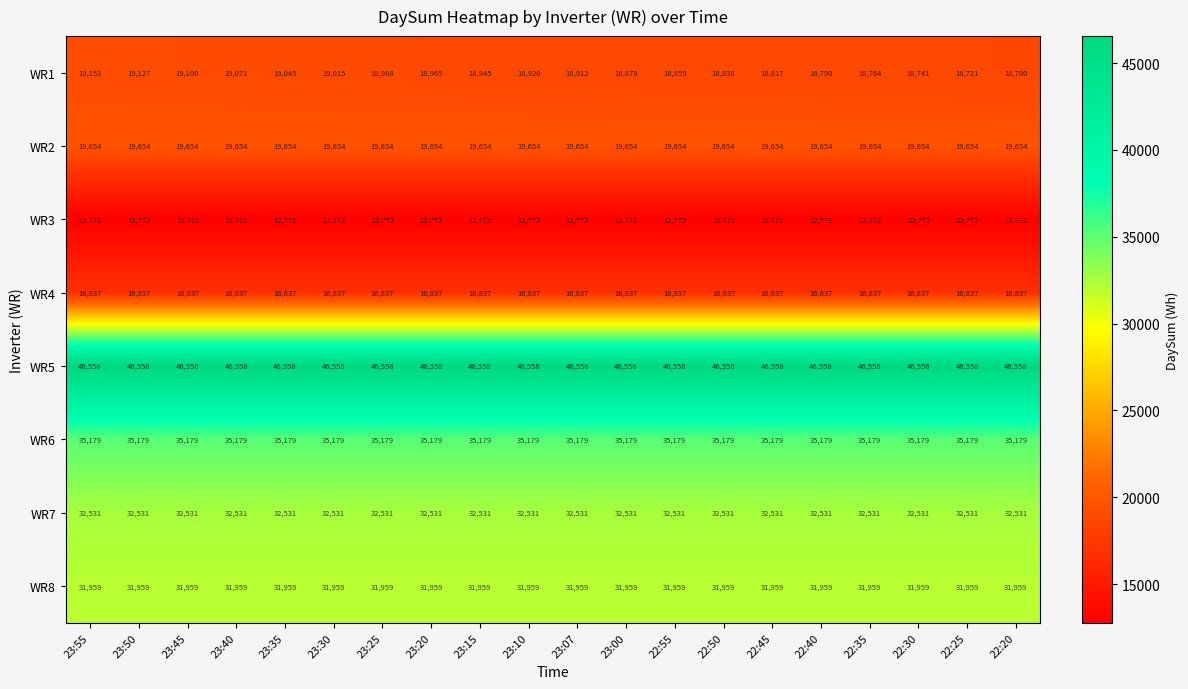

How many distinct data groups are displayed?

8